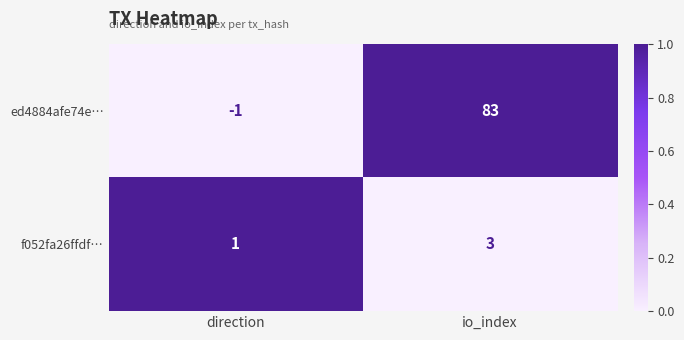

Reading left to right, transcribe all the data shown in this chart.

ed4884afe74e…: -1	83
f052fa26ffdf…: 1	3